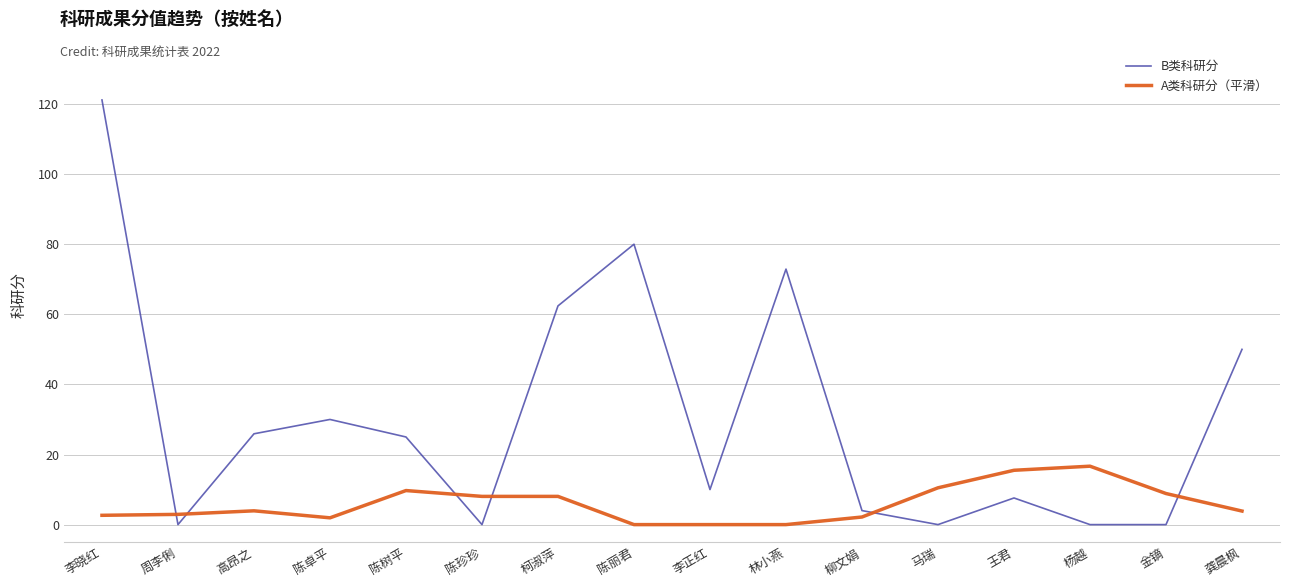

Is it true that B类科研分 equals 7.6 at 王君?

True